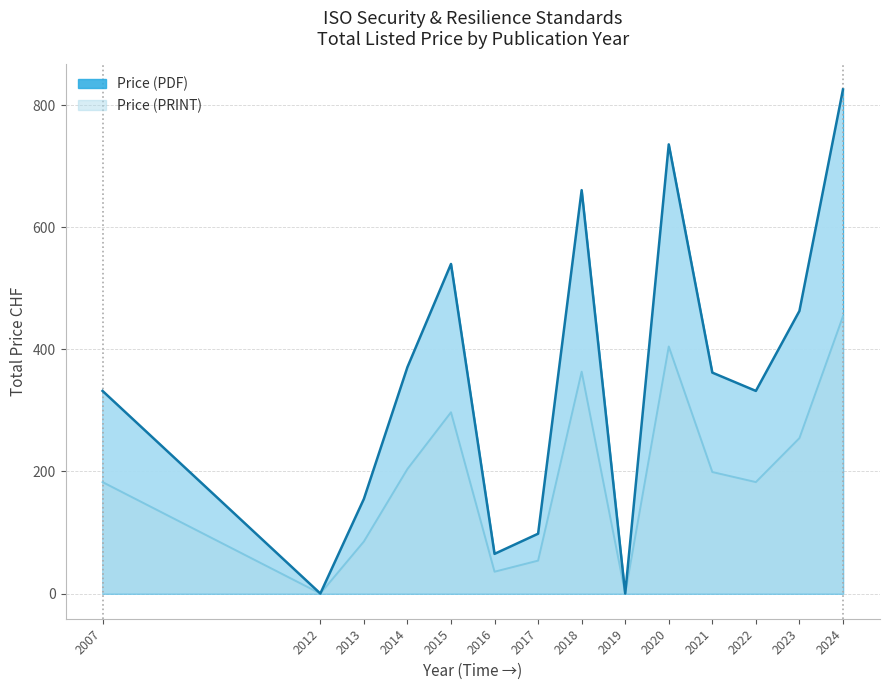

At how many categories does at least one series exceed 610?

3